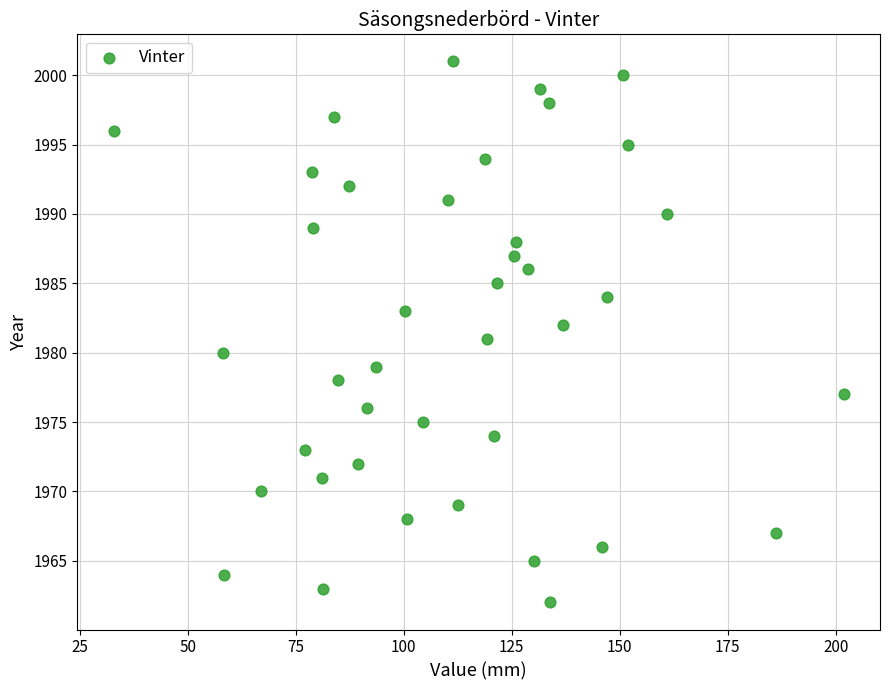

What is the range of Y values (max minus min)?

39